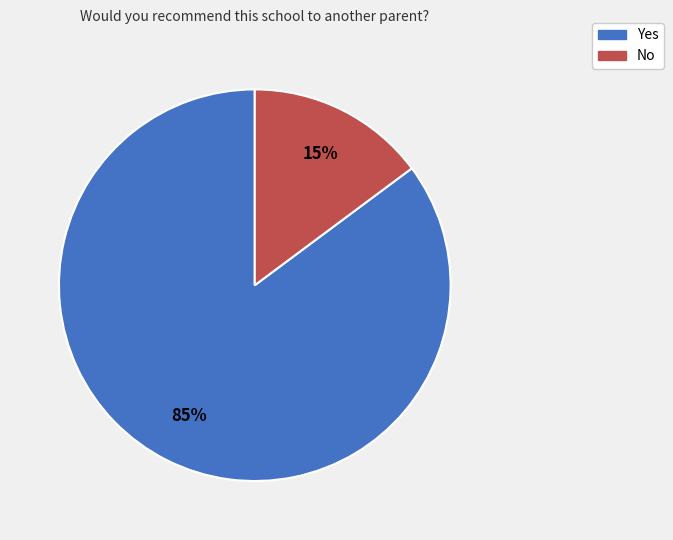

Which has a higher value, No or Yes?

Yes